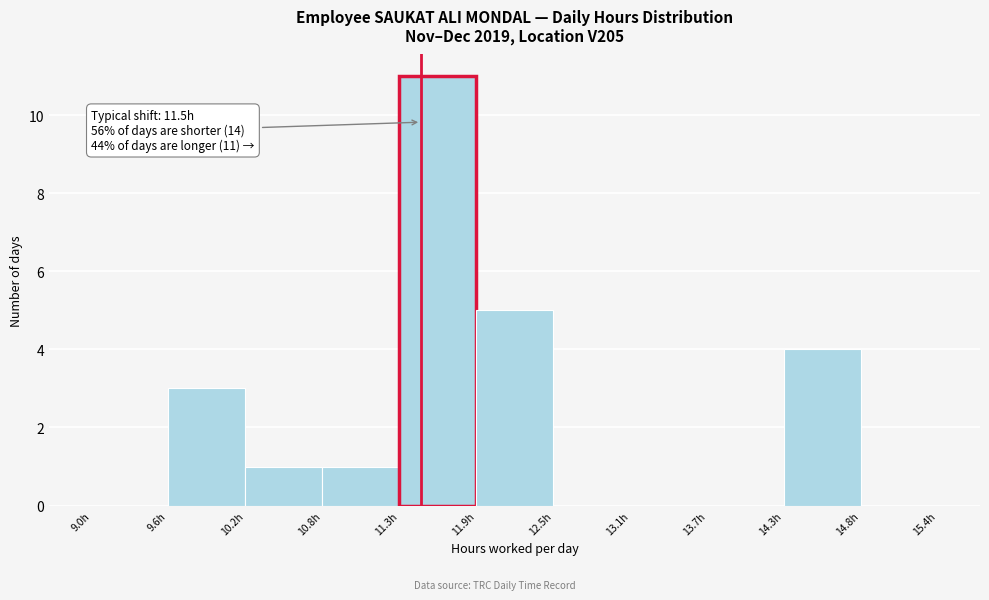

Which range on the x-axis has the tallest bar?

11.3 to 11.9